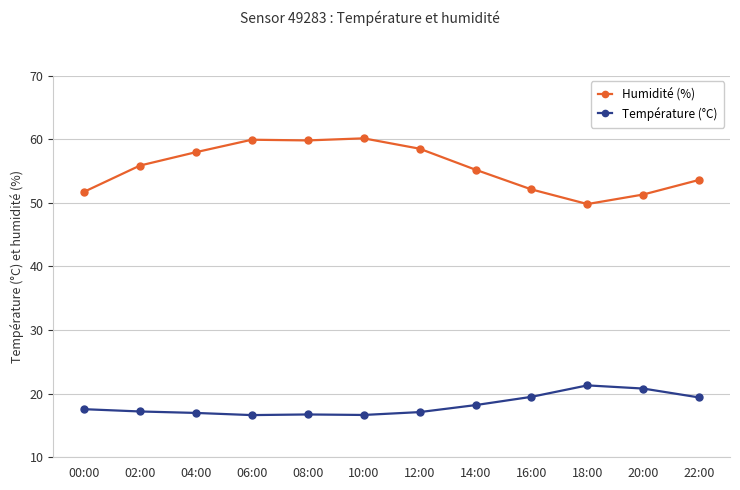

Count the number of data series in this chart.

2